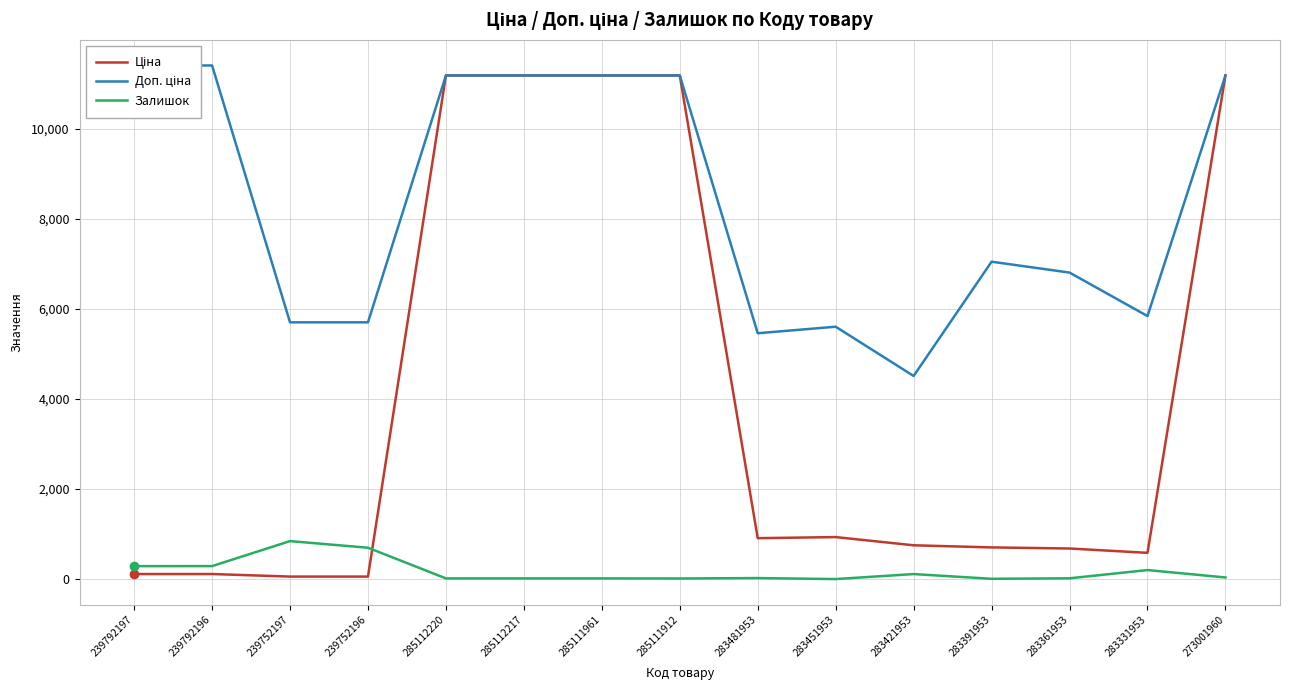

In Доп. ціна, how many points are lower than both neighbors (excluding endpoints)?

3